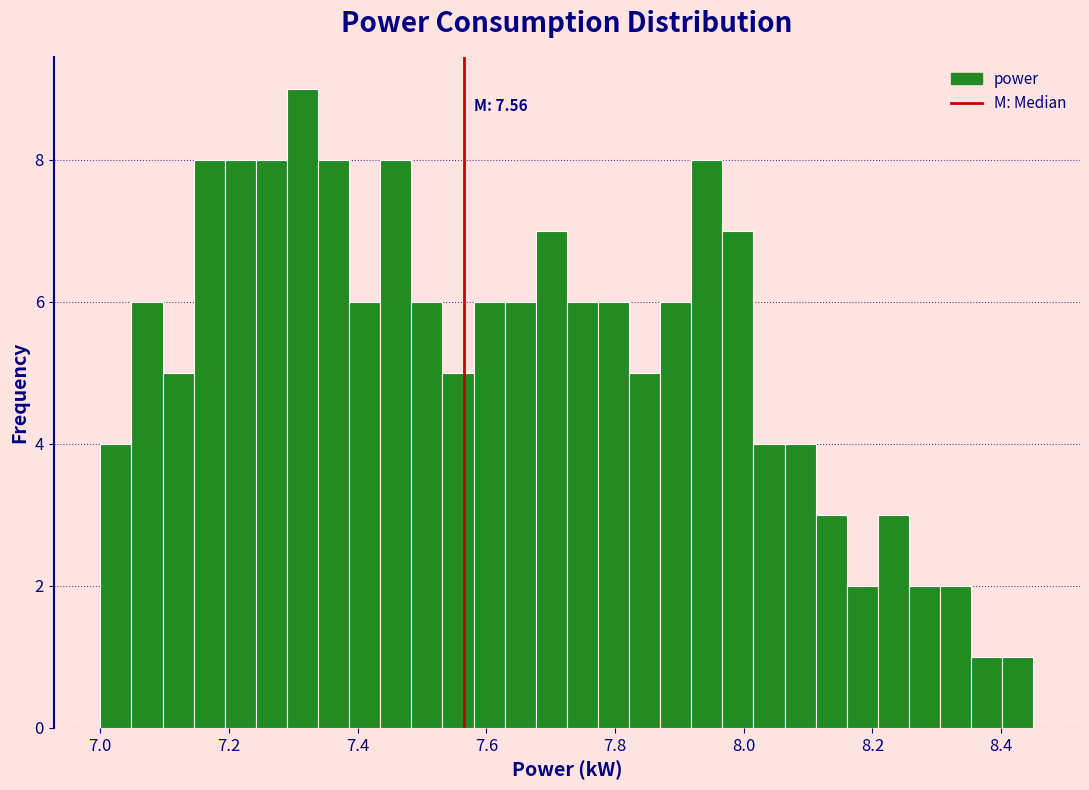

Read against the x-axis, roughly where is the centre of the tallest bar?

7.32